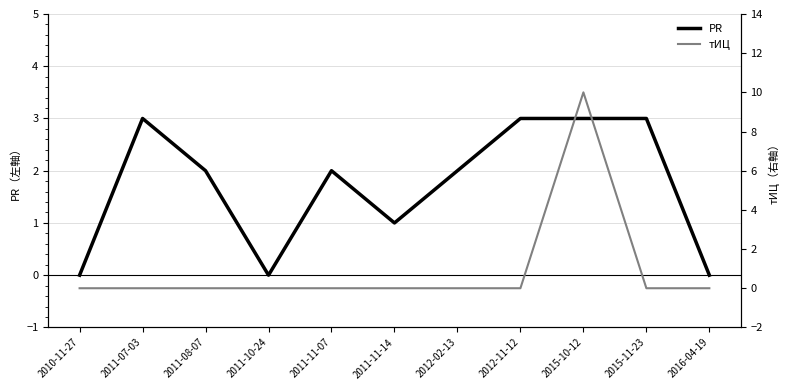

How many times do тИЦ and PR cross each other?

2